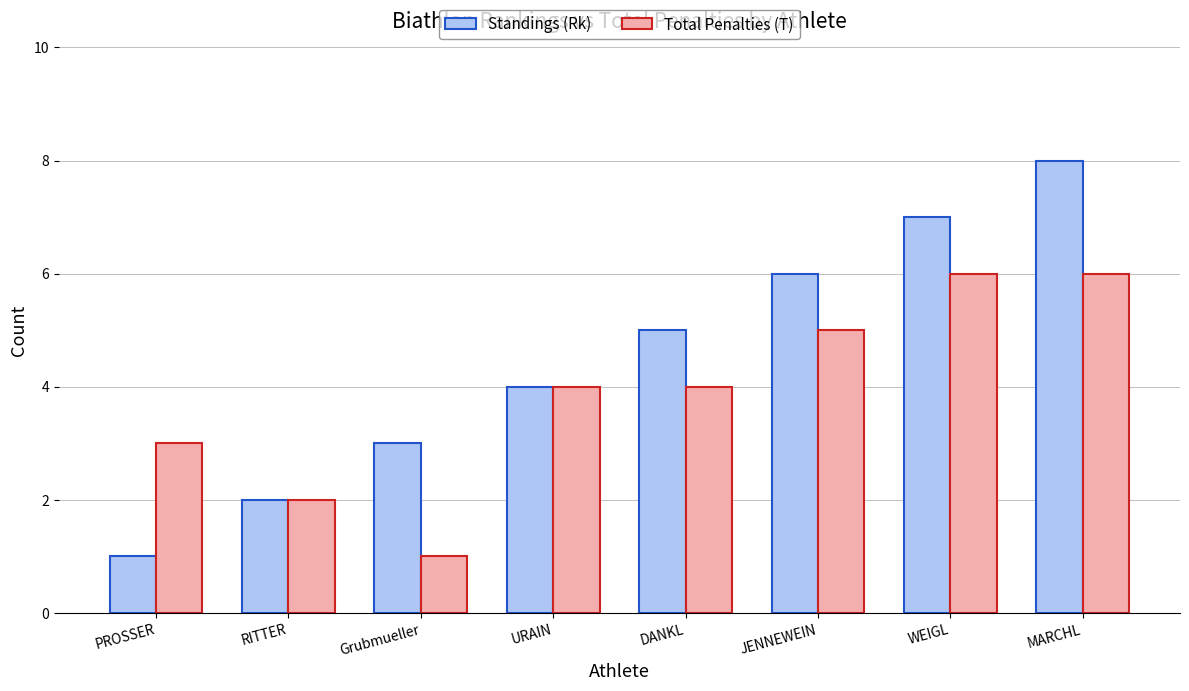

Read the Total Penalties (T) value at PROSSER.

3